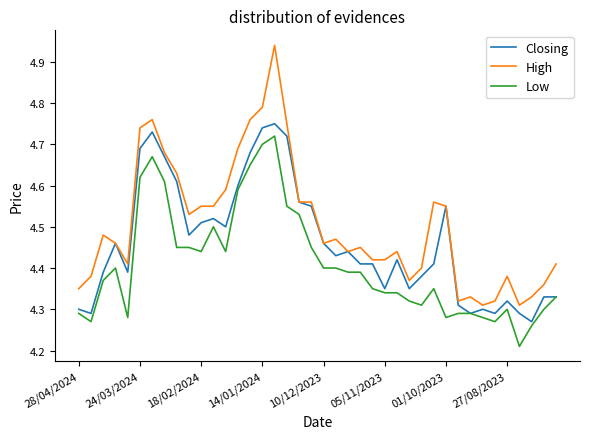

What is the difference between the second highest and minimum values in the Low series?

0.5